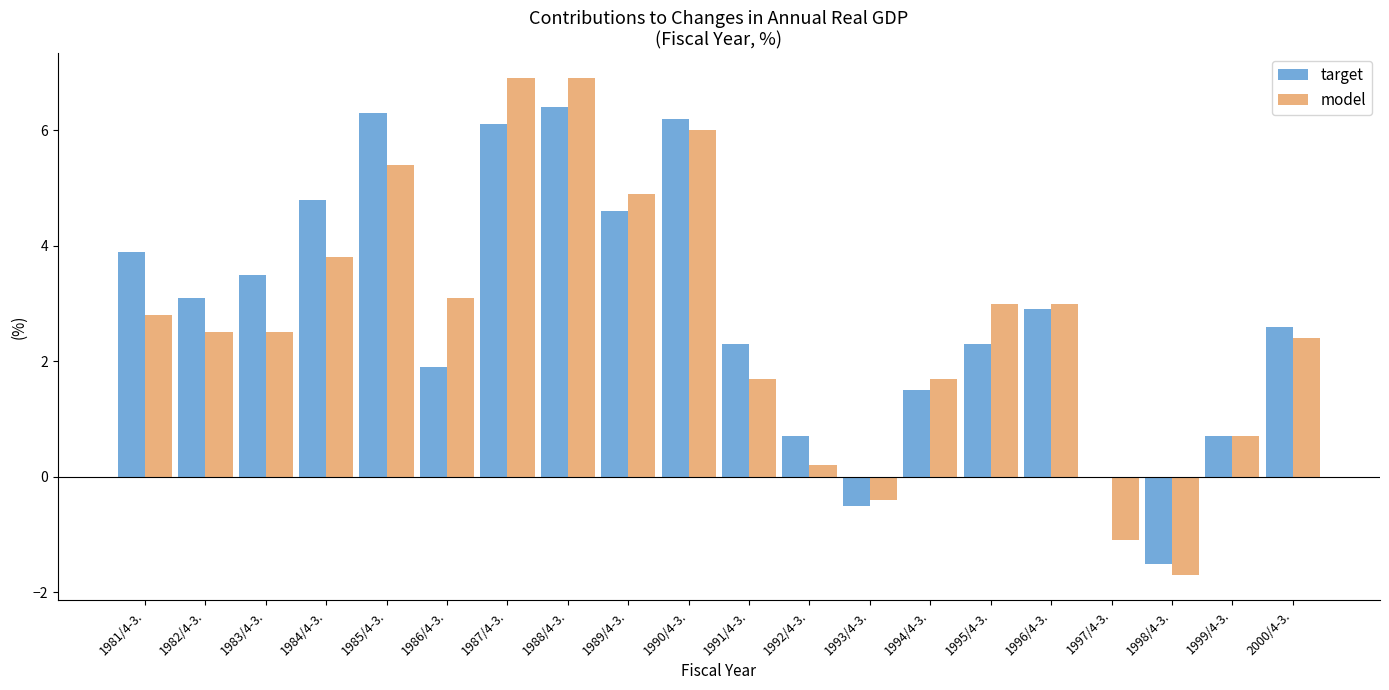

What is the maximum value for model?

6.9